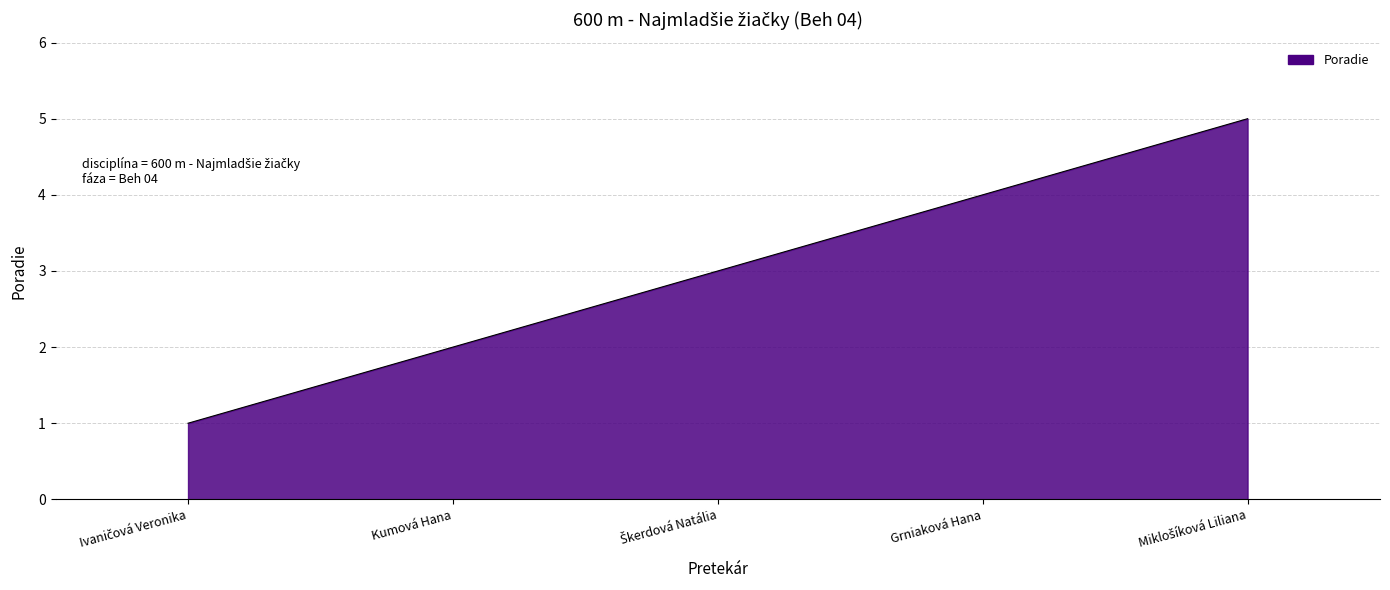

The chart shows a value of 2 at Kumová Hana. True or false?

True